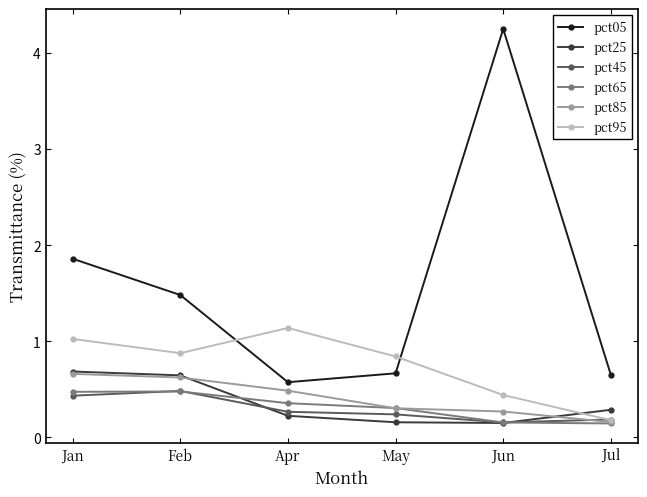

At which category does the chart reach its peak across all series?

Jun